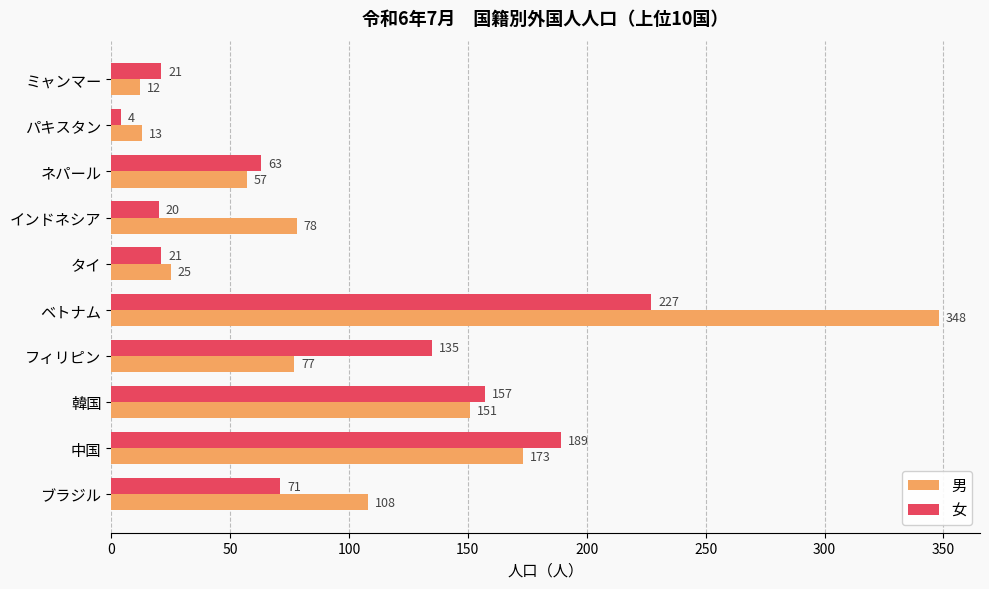

The value of 女 at 韓国 is 157. True or false?

True